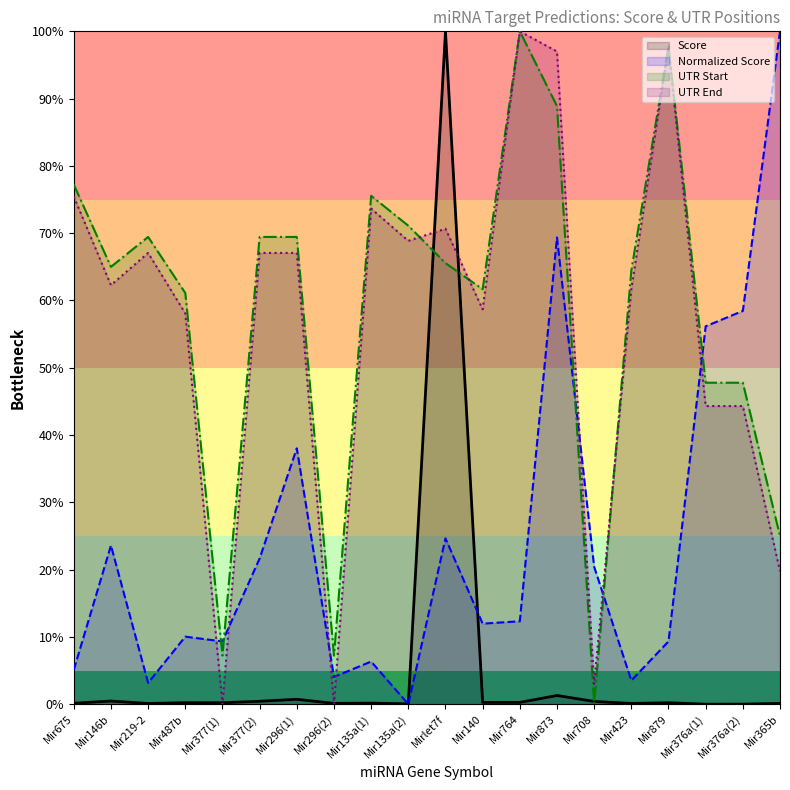

What is the average value of the Score series?

5.3